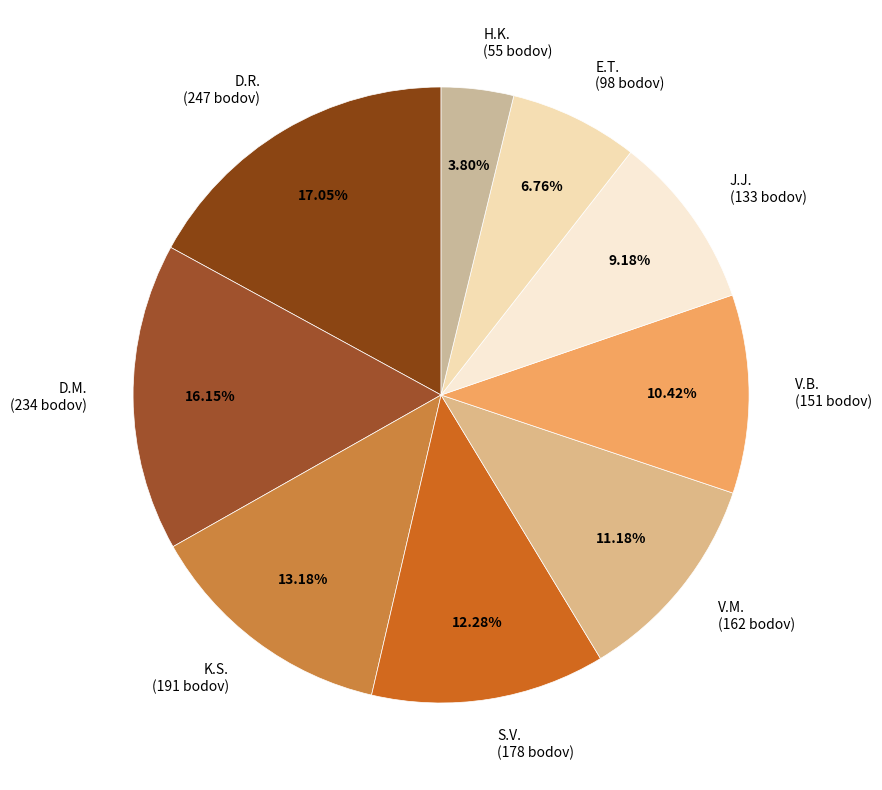

To the nearest percent, what portion does J.J. represent?

9%